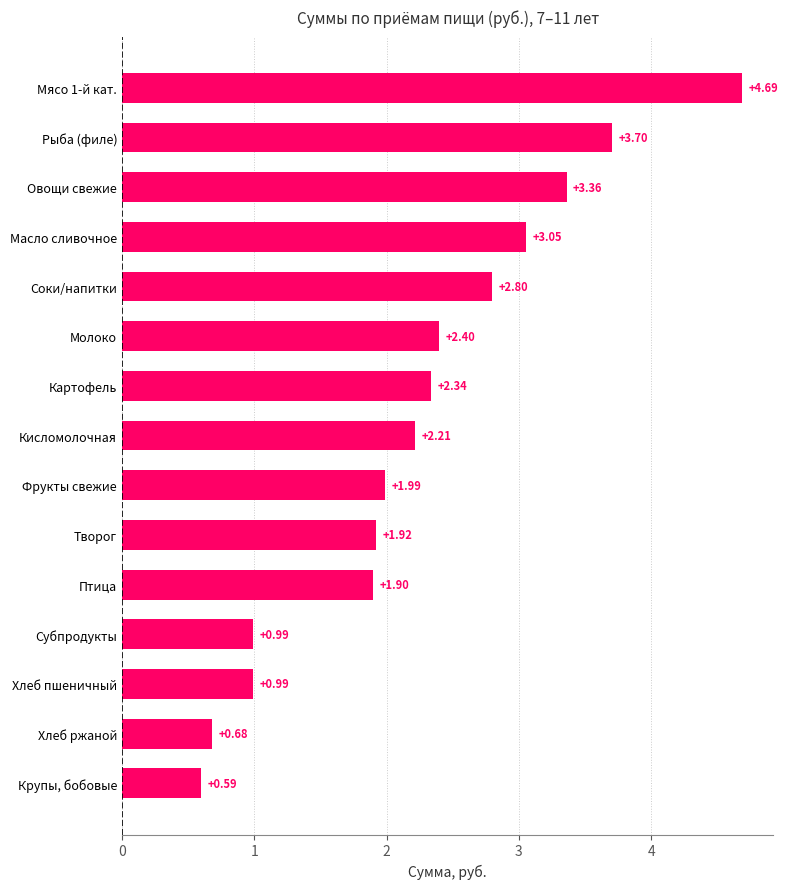

How many bars are there in total?

15